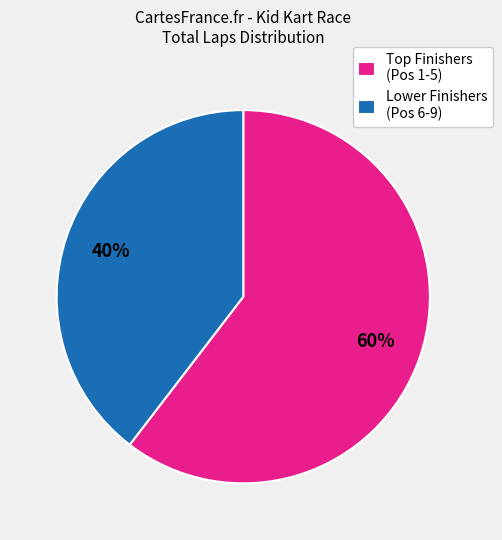

Is it true that Lower Finishers (Pos 6-9) is 51% of the pie?

False